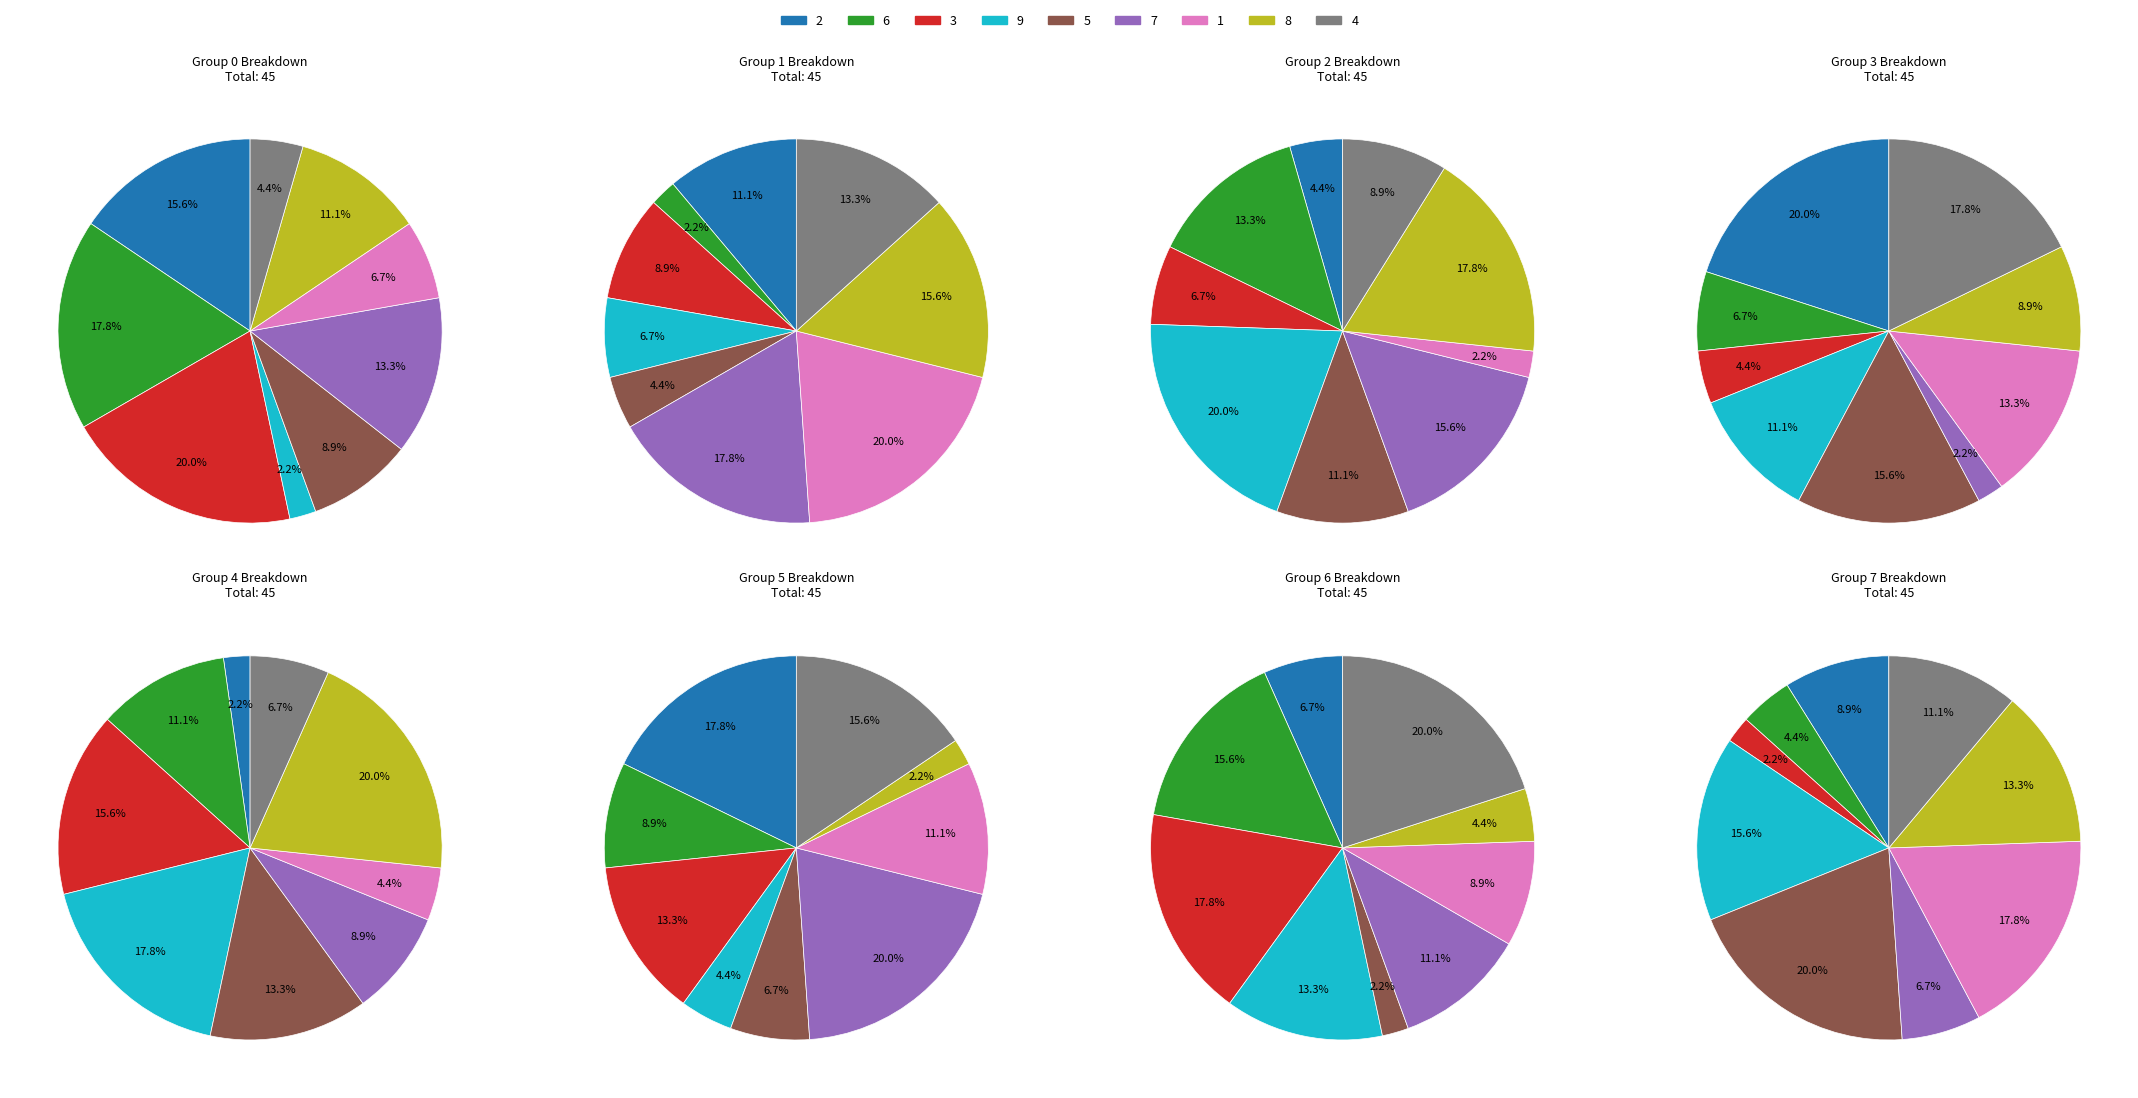

Rank the categories by value from highest to lowest.

3, 6, 2, 7, 8, 5, 1, 4, 9